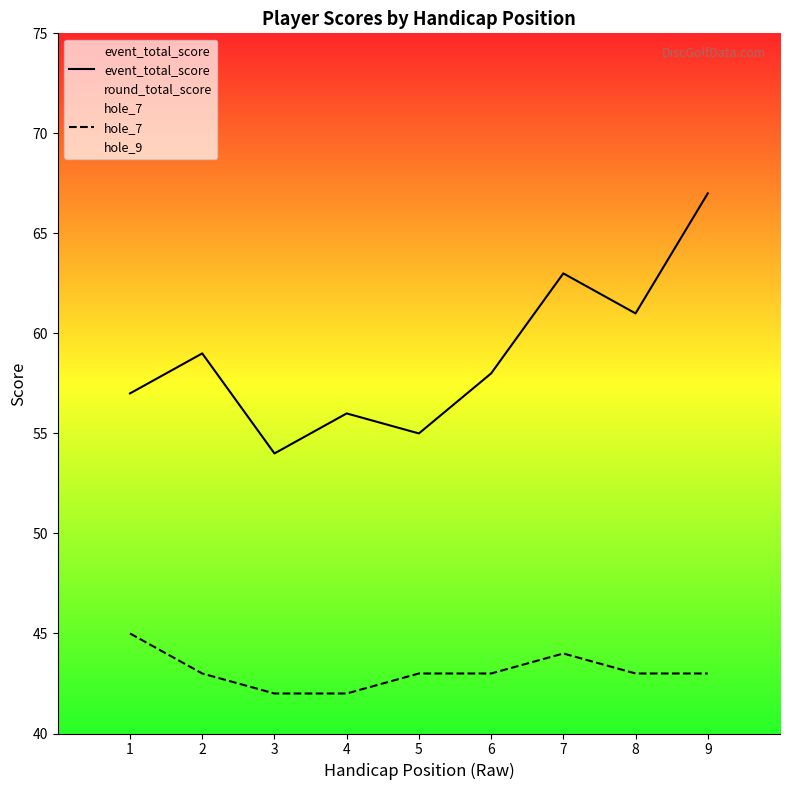

At which category is the sum across all series the highest?

9